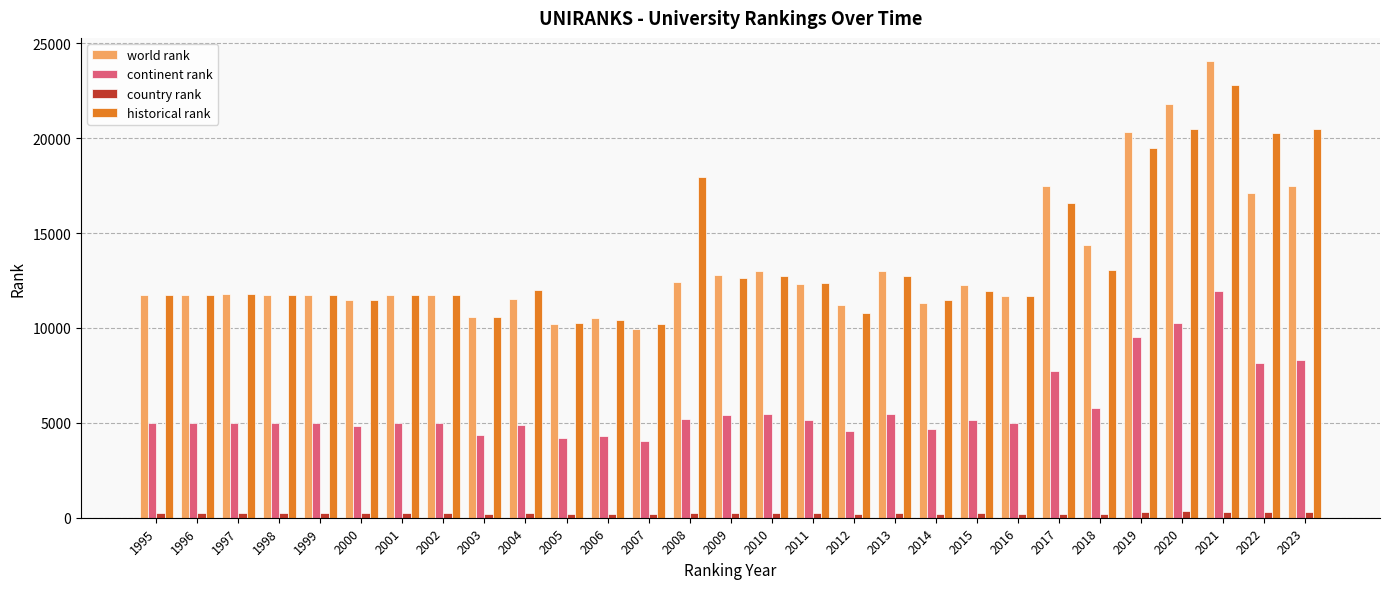

At 2023, list the series in order from smallest to largest.

country rank, continent rank, world rank, historical rank